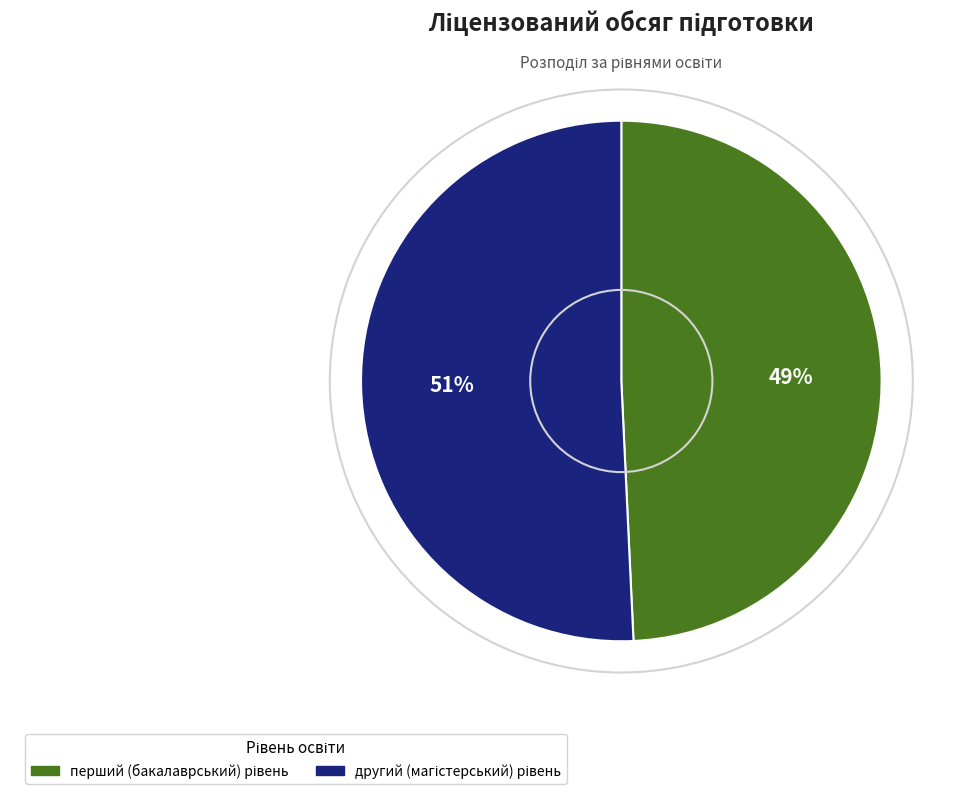

How many slices are in this pie chart?

2